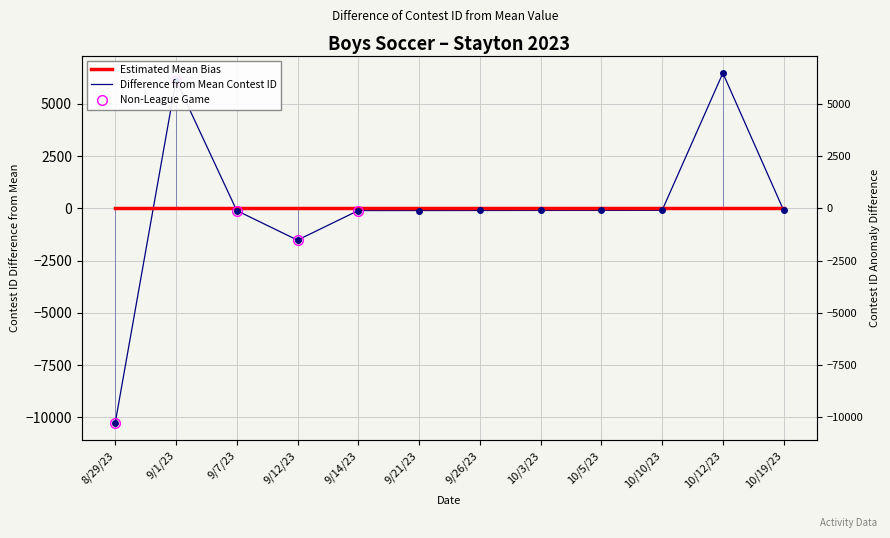

Rank the categories by value from lowest to highest.

8/29/23, 9/12/23, 9/7/23, 9/14/23, 9/21/23, 9/26/23, 10/3/23, 10/5/23, 10/10/23, 10/19/23, 9/1/23, 10/12/23